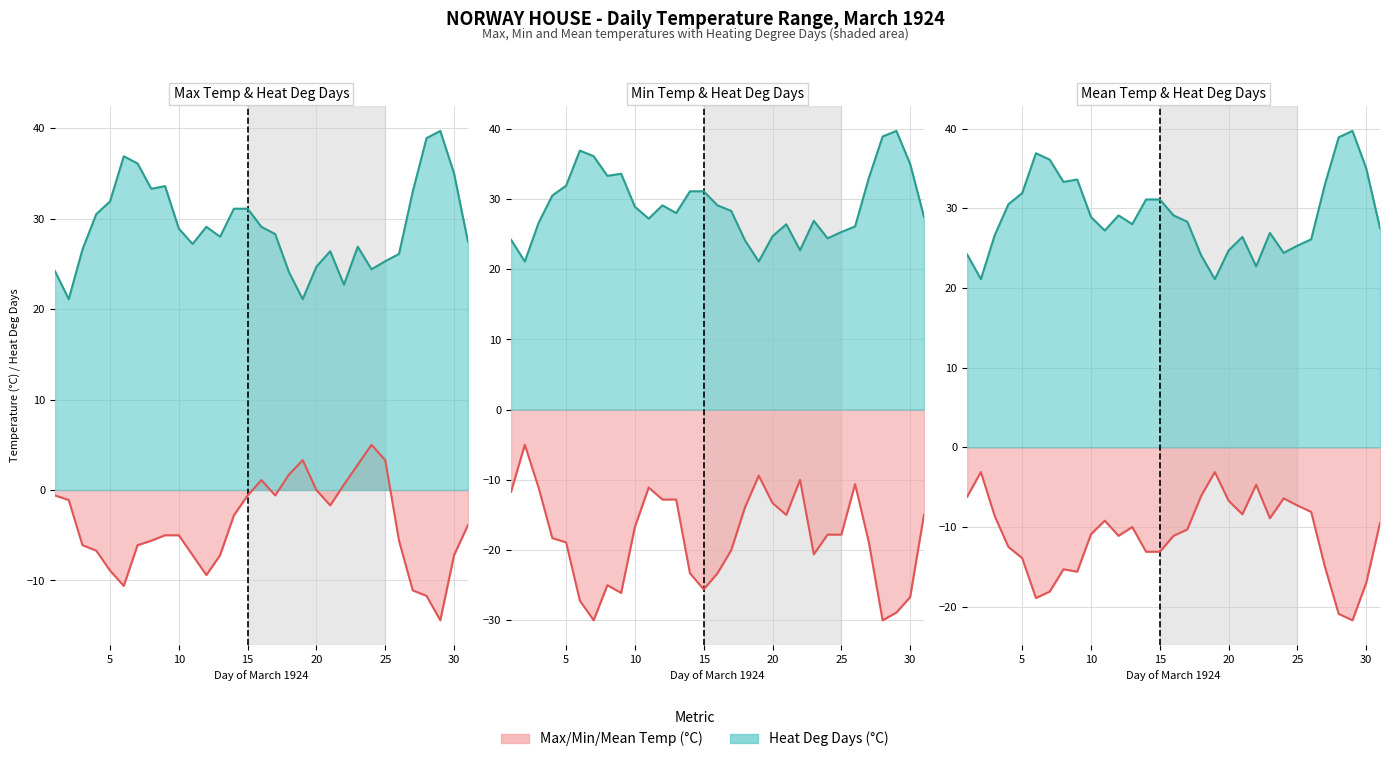

What is the value of the Mean Temp (°C) line point at the 24th from the left?

-6.4